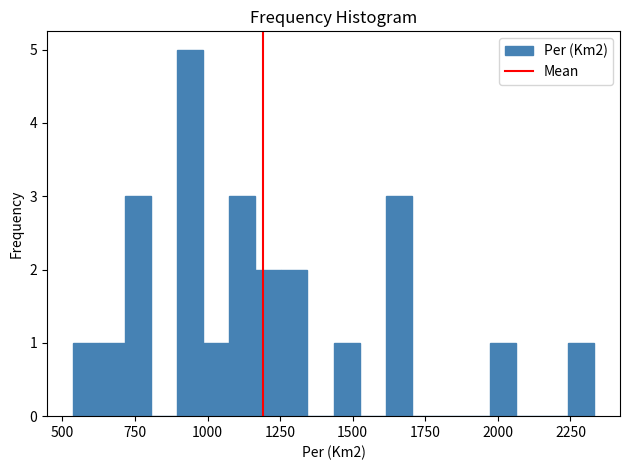

Read against the x-axis, roughly where is the centre of the tallest bar?

950